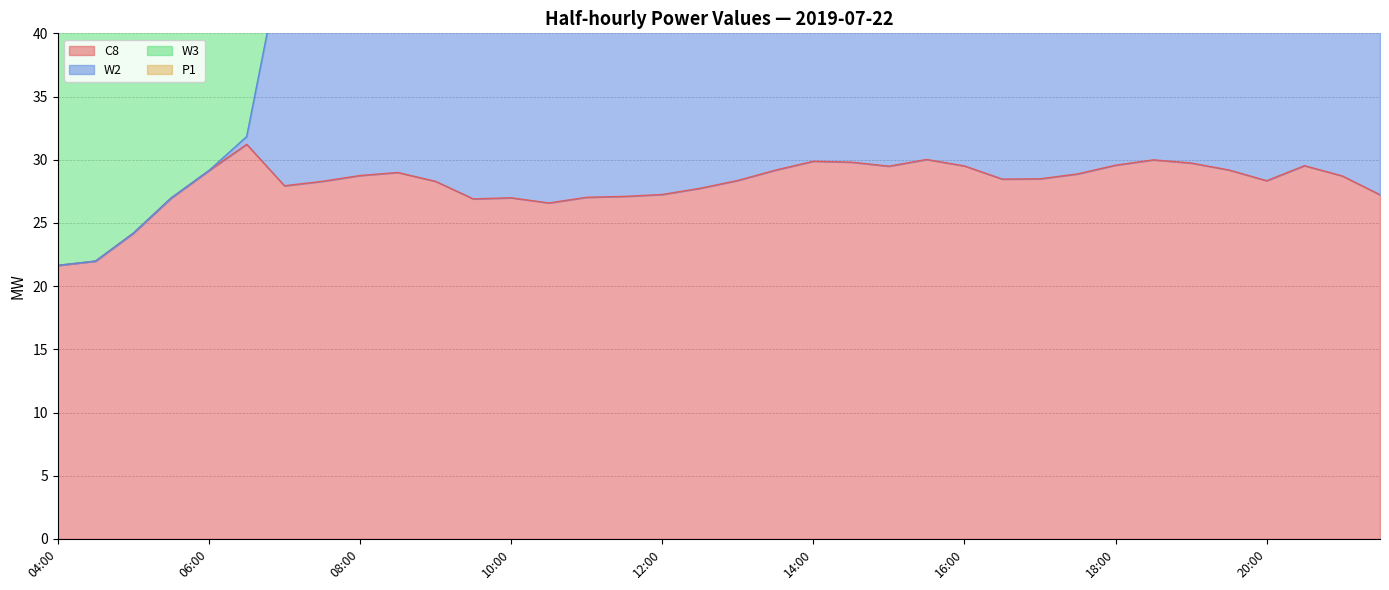

Does the chart display data point markers on the line(s)?

No